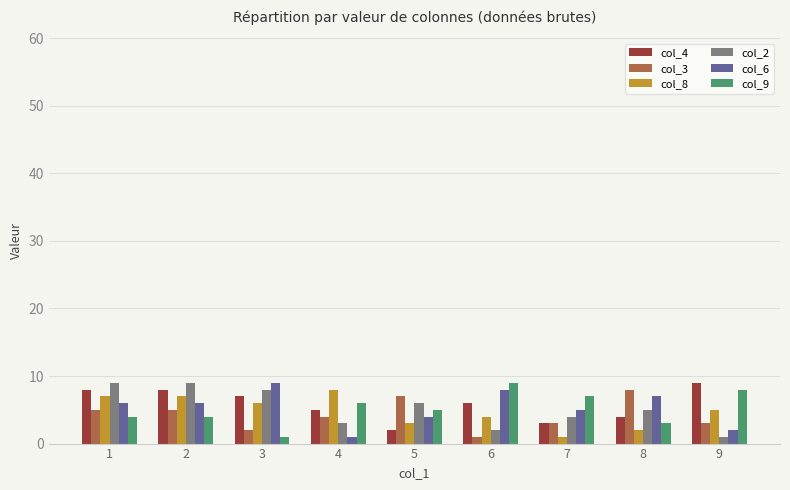

Reading left to right, transcribe all the data shown in this chart.

col_4: 1=8	2=8	3=7	4=5	5=2	6=6	7=3	8=4	9=9
col_3: 1=5	2=5	3=2	4=4	5=7	6=1	7=3	8=8	9=3
col_8: 1=7	2=7	3=6	4=8	5=3	6=4	7=1	8=2	9=5
col_2: 1=9	2=9	3=8	4=3	5=6	6=2	7=4	8=5	9=1
col_6: 1=6	2=6	3=9	4=1	5=4	6=8	7=5	8=7	9=2
col_9: 1=4	2=4	3=1	4=6	5=5	6=9	7=7	8=3	9=8